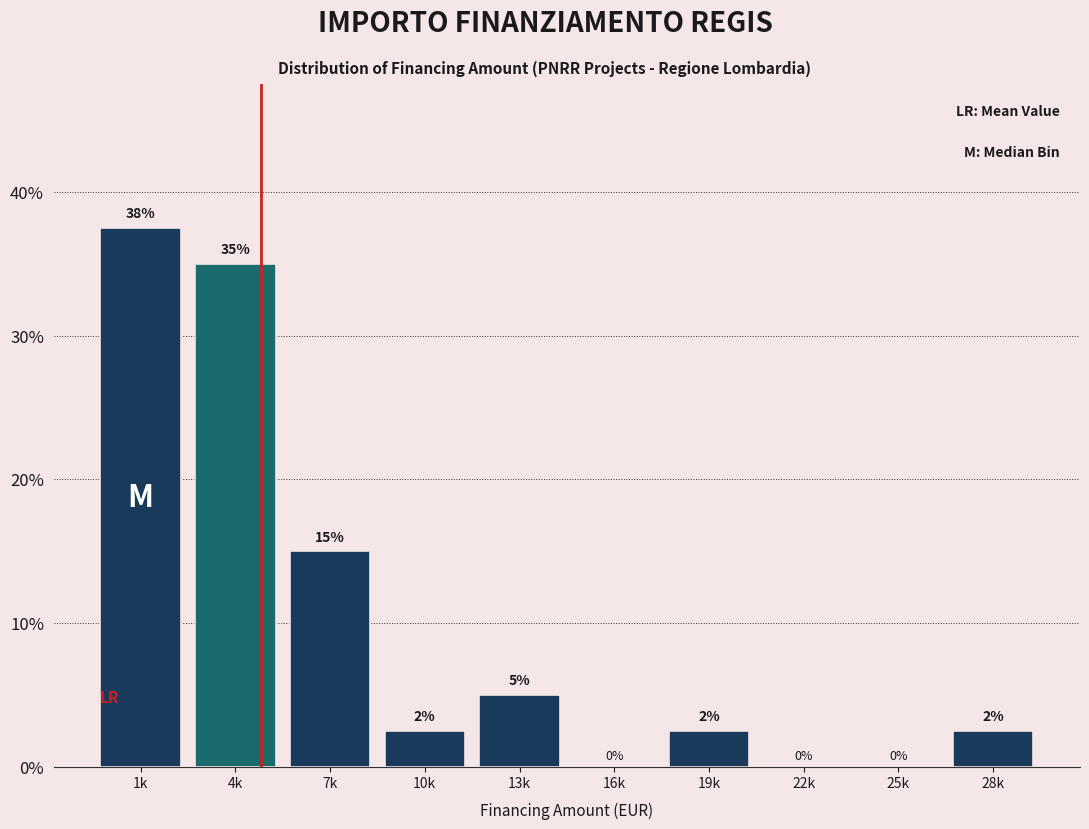

What is the greatest value displayed?

37.5